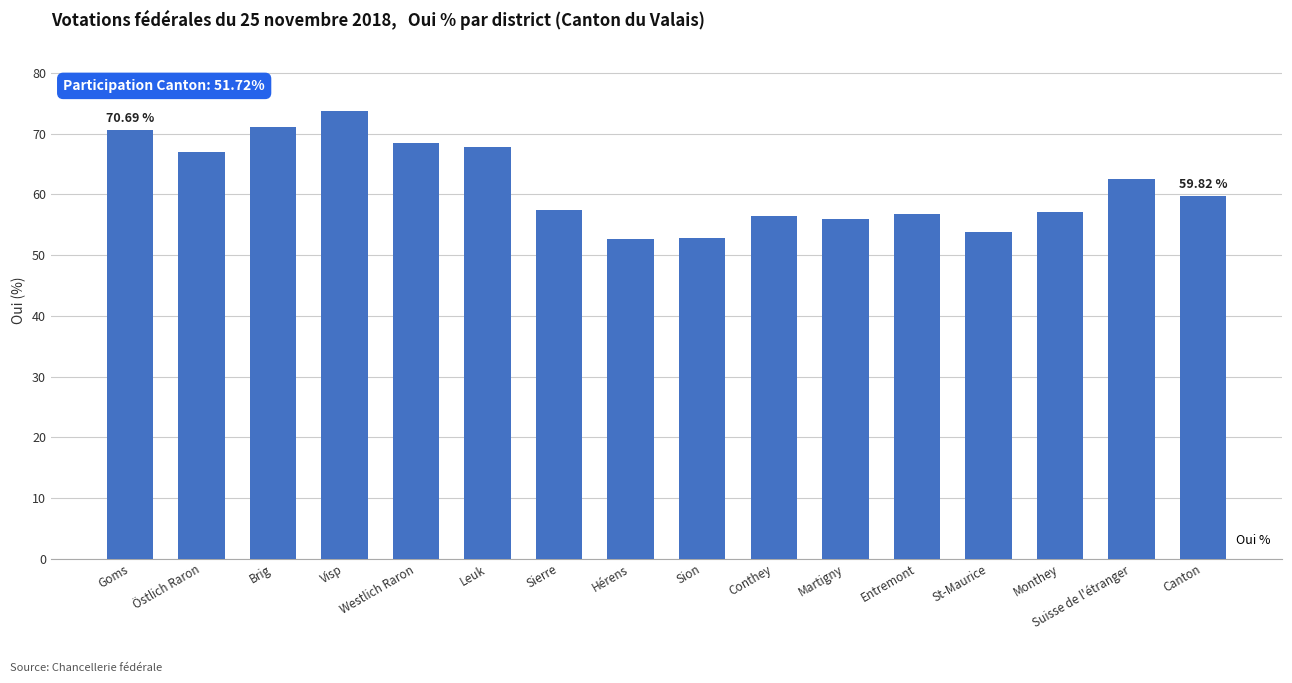

What is the difference between the second highest and minimum values?

18.4